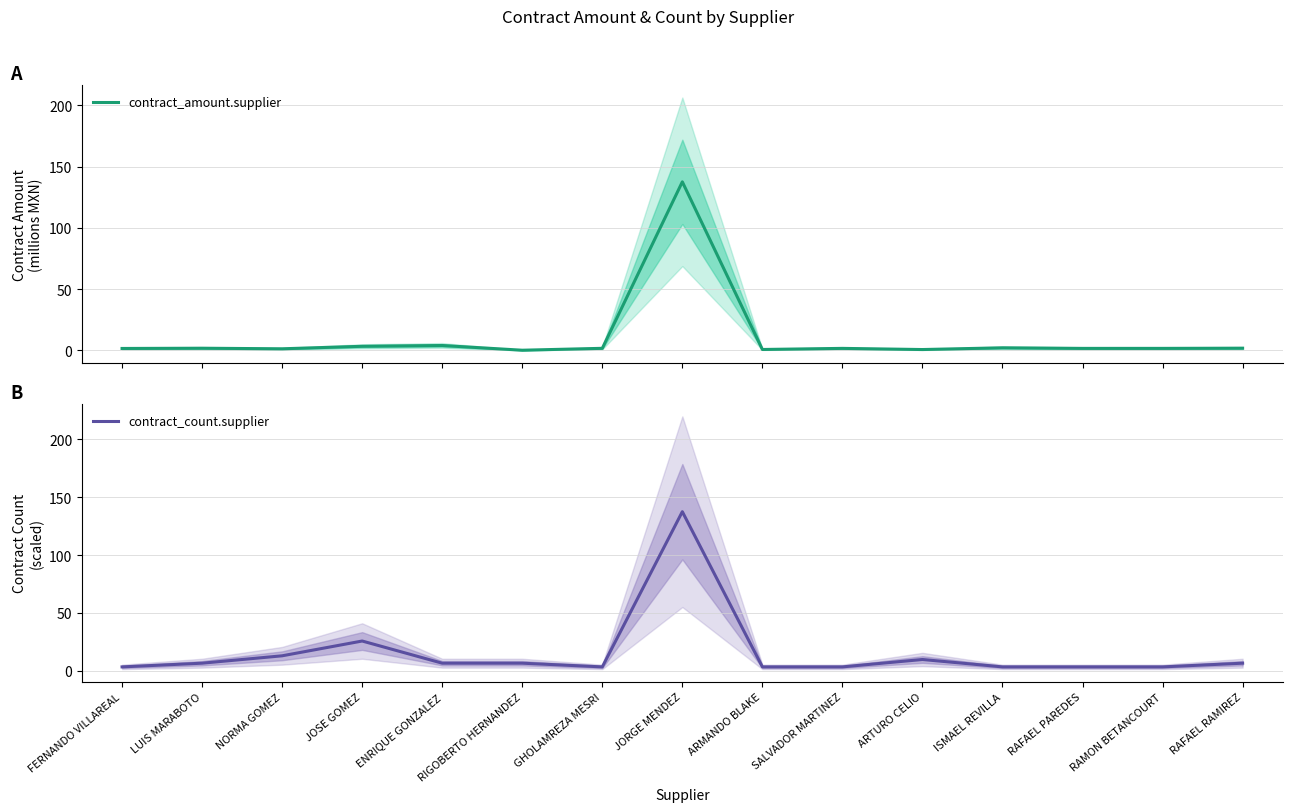

Count the number of data series in this chart.

2